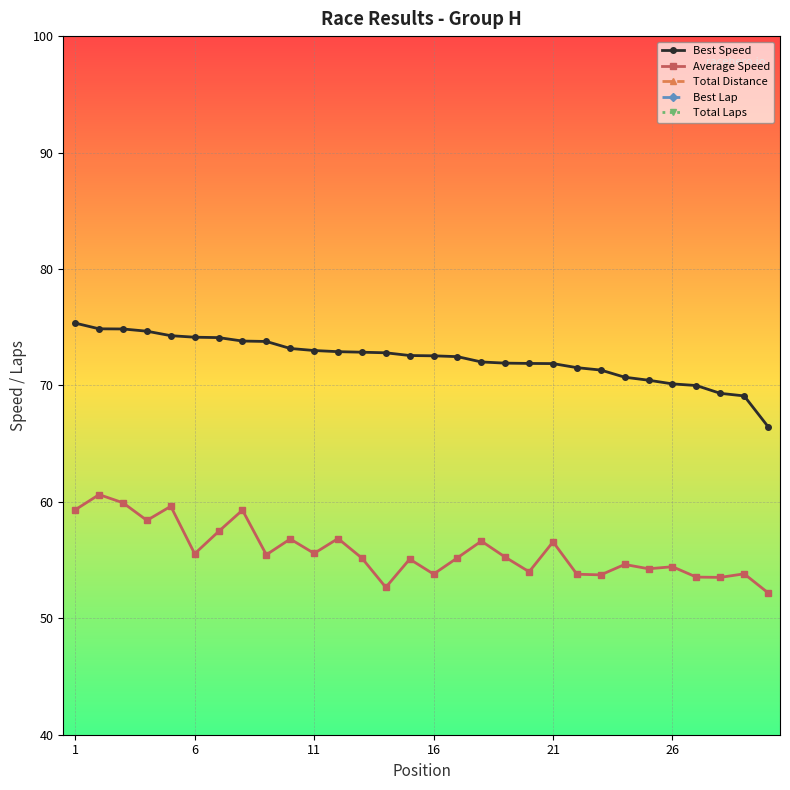

True or false: Average Speed and Best Speed intersect in this chart.

False